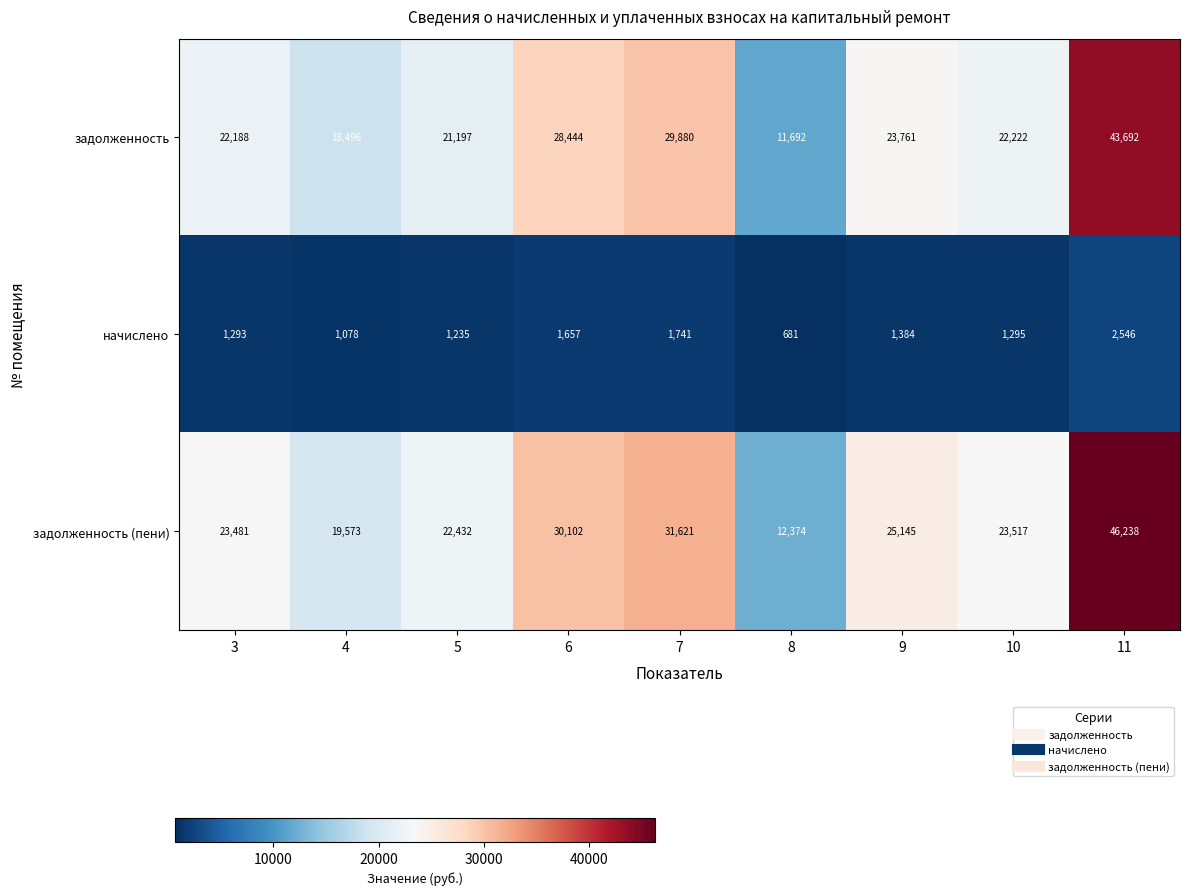

At which label does начислено first exceed 1295?

6